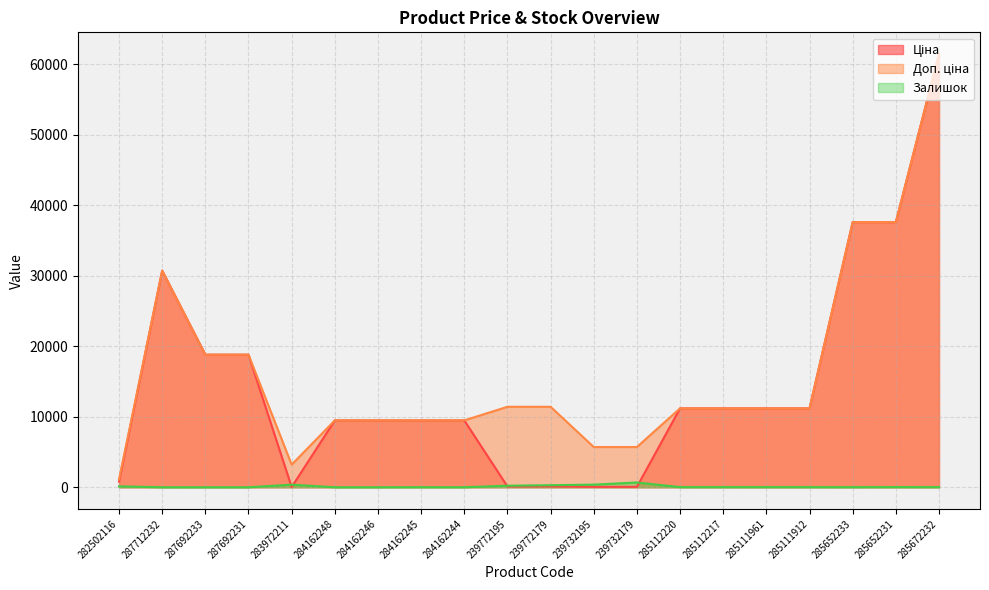

Reading left to right, what are all the values shown in this chart?

Ціна: 818.5	30717.1	18796.8	18796.8	32.0	9480.1	9480.1	9480.1	9480.1	114.1	114.1	57.0	57.0	11188.2	11188.2	11188.2	11188.2	37593.6	37593.6	61434.3
Доп. ціна: 1109.2	30717.1	18796.8	18796.8	3205.0	9480.1	9480.1	9480.1	9480.1	11410.0	11410.0	5705.0	5705.0	11188.2	11188.2	11188.2	11188.2	37593.6	37593.6	61434.3
Залишок: 125.0	0.0	0.0	0.0	360.0	0.0	0.0	8.0	2.0	215.0	290.0	370.0	676.0	17.0	17.0	17.0	15.0	12.0	22.0	15.0